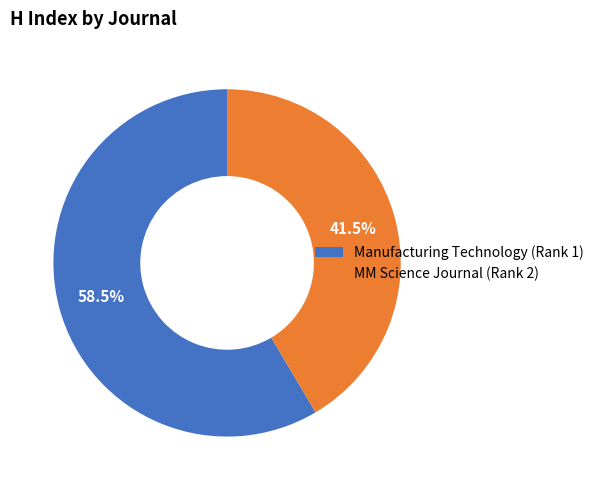

Is it true that Manufacturing Technology (Rank 1) is 45% of the pie?

False